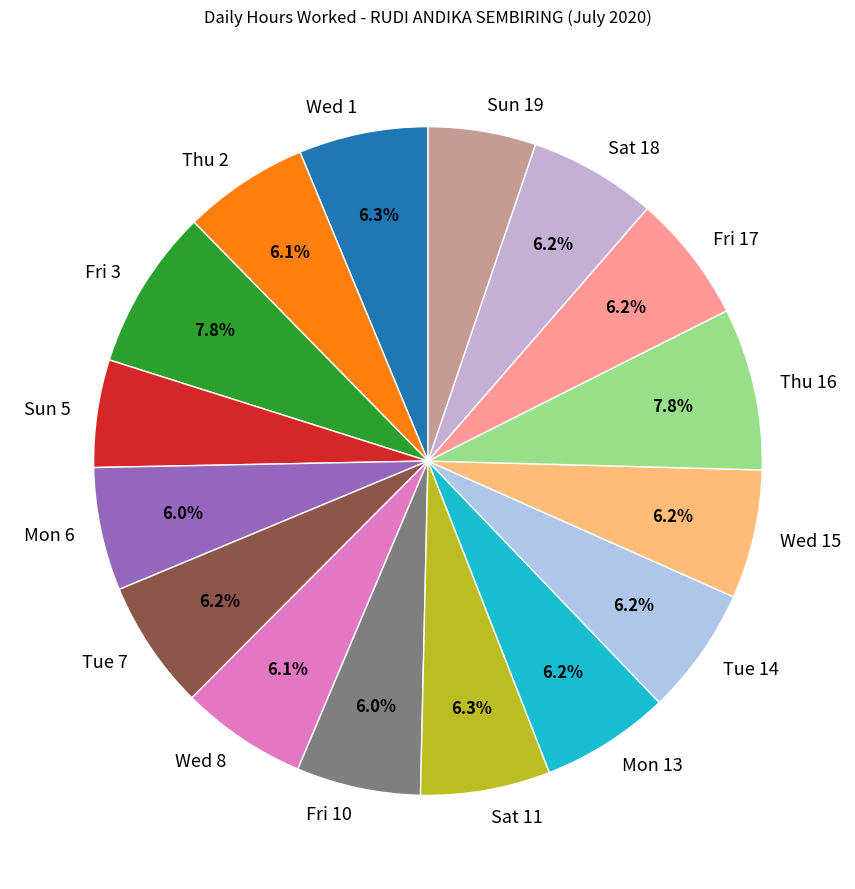

How many slices are in this pie chart?

16